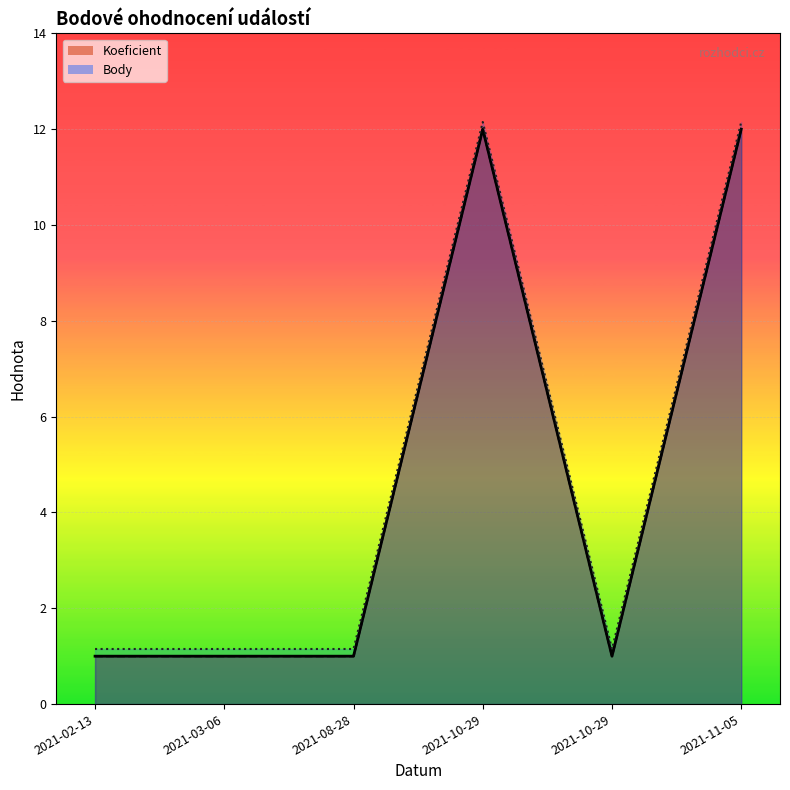

True or false: Koeficient and Body intersect in this chart.

False